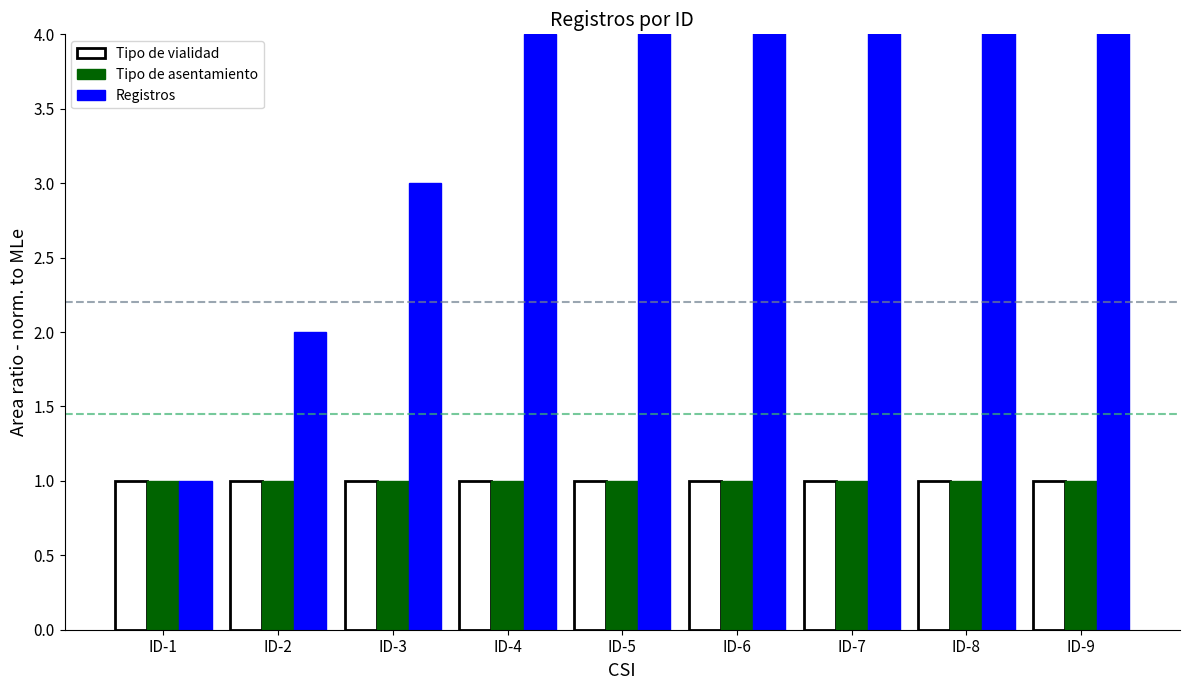

What is the value of the Tipo de asentamiento bar at the 5th from the left?

1